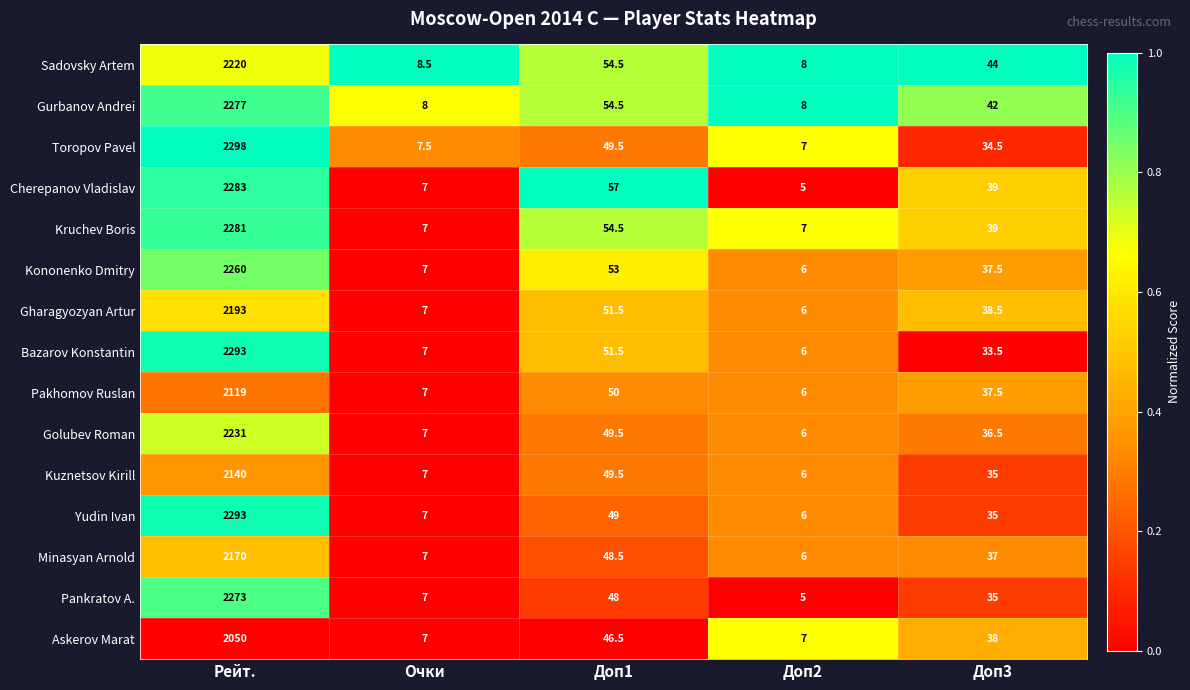

At which category does the chart reach its minimum across all series?

Доп2